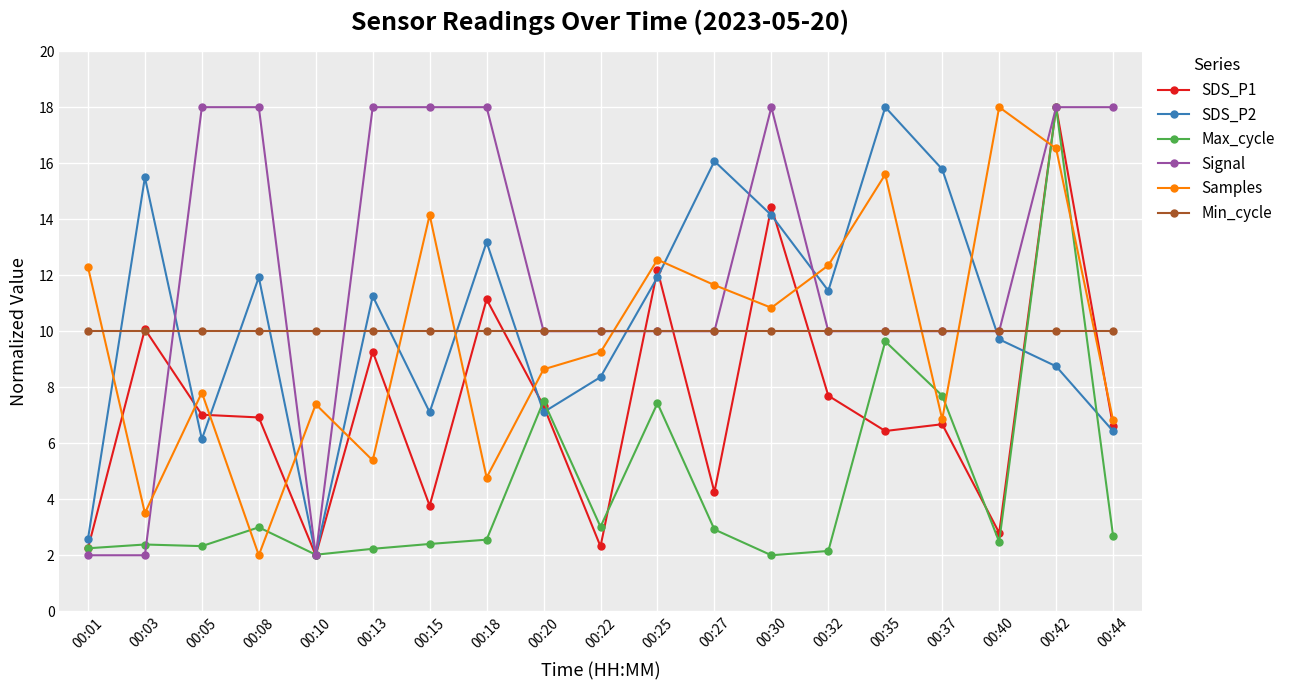

Where does the Samples series first go above 9?

00:01